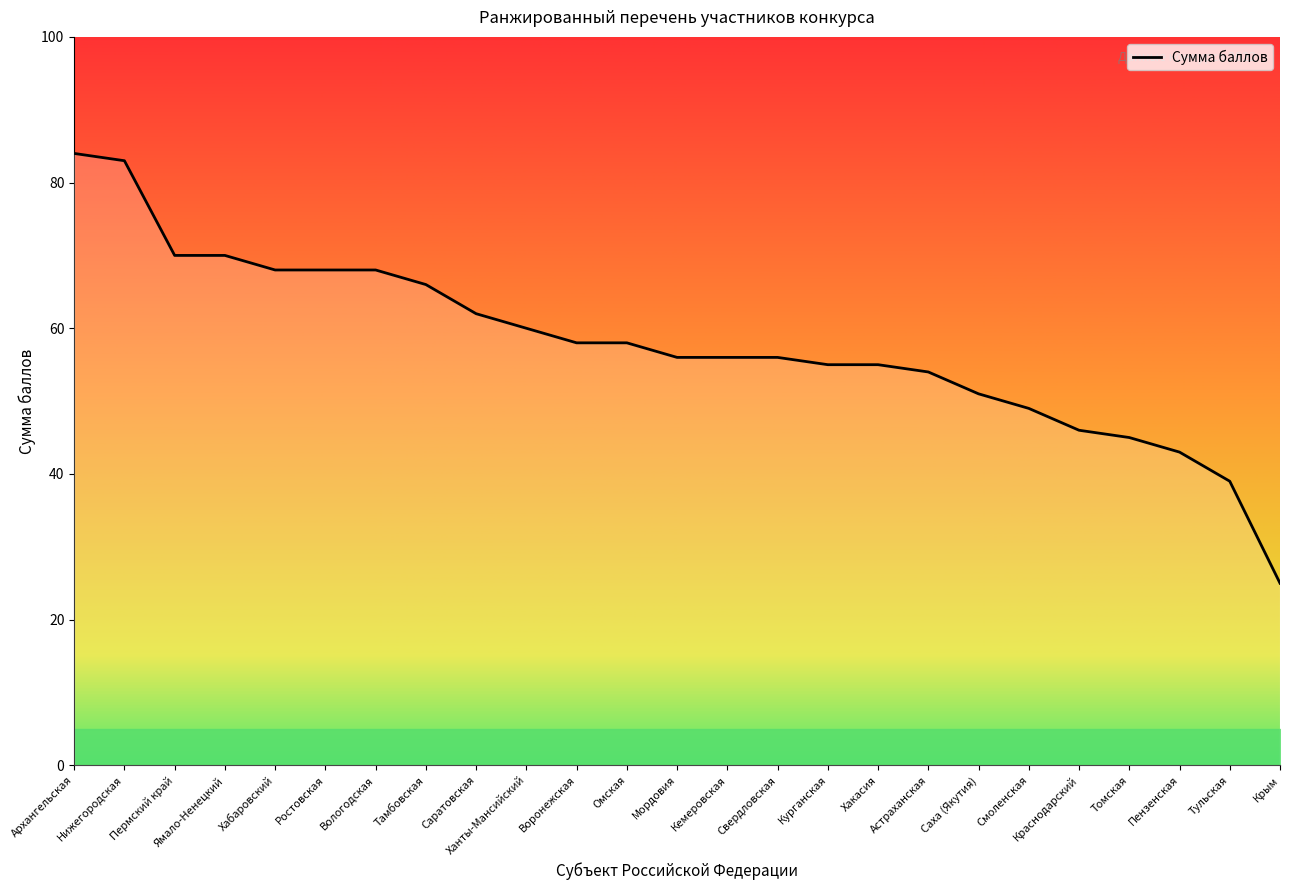

Where does the data first go above 56?

Архангельская